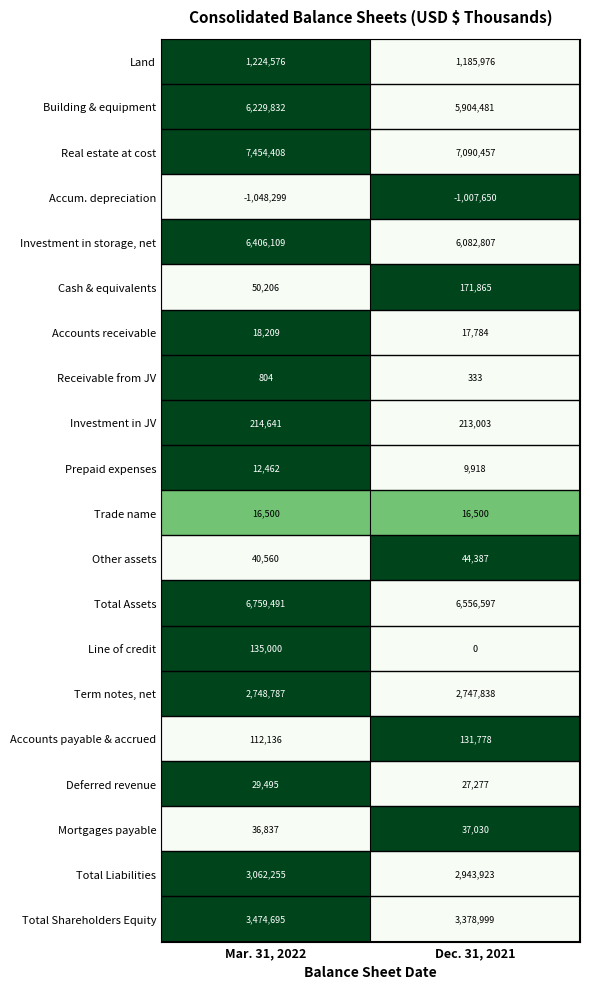

Which label corresponds to the largest value in the chart?

Mar. 31, 2022